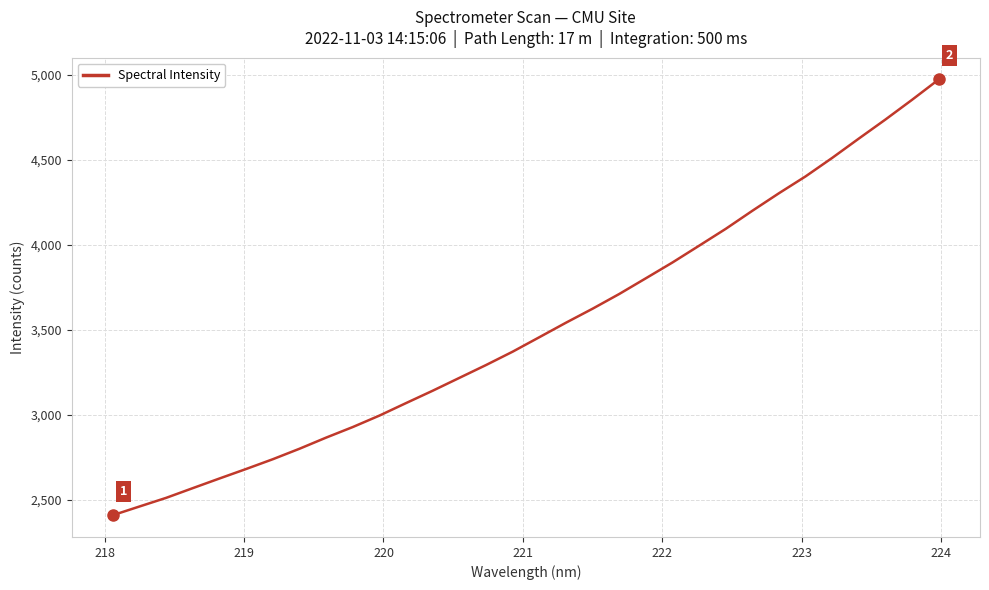

Reading left to right, extract all data points from this chart.

2410.6	2461.7	2512.5	2569.7	2626.3	2682.2	2739.5	2801.1	2866.5	2928.7	2996.0	3069.6	3142.2	3217.6	3293.0	3371.6	3456.5	3541.7	3624.1	3710.5	3802.9	3895.8	3994.3	4093.4	4199.6	4302.7	4401.7	4510.4	4623.9	4735.8	4851.7	4970.9